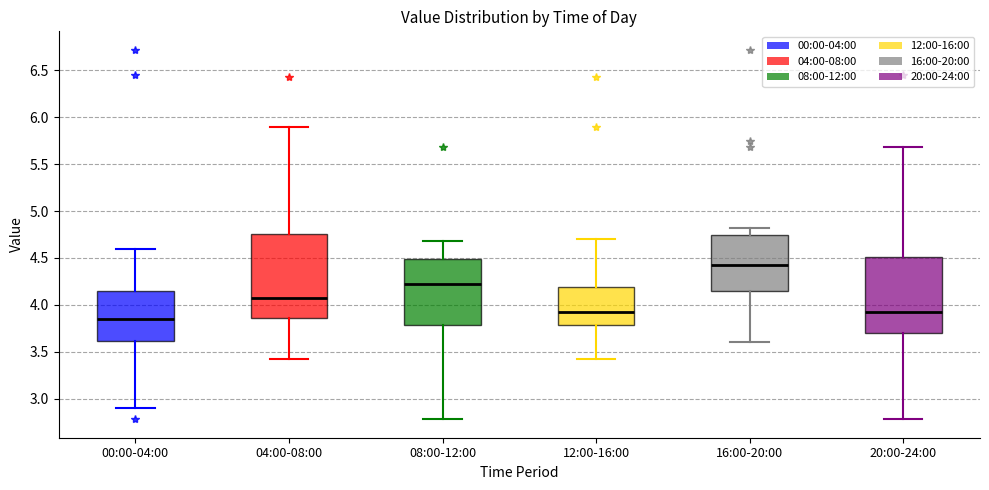

Reading left to right, transcribe this box plot: for each box, give where its median line is, the range the box spans, and where its two whiskers end, as read against the y-axis. The values are not printed on the chart, so give them approximately, as read against the axis.

00:00-04:00: median 3.85, box 3.60 to 4.15, whiskers 2.90 to 4.60
04:00-08:00: median 4.05, box 3.85 to 4.75, whiskers 3.40 to 5.90
08:00-12:00: median 4.20, box 3.80 to 4.50, whiskers 2.80 to 4.70
12:00-16:00: median 3.90, box 3.80 to 4.20, whiskers 3.40 to 4.70
16:00-20:00: median 4.45, box 4.15 to 4.75, whiskers 3.60 to 4.80
20:00-24:00: median 3.90, box 3.70 to 4.50, whiskers 2.80 to 5.70